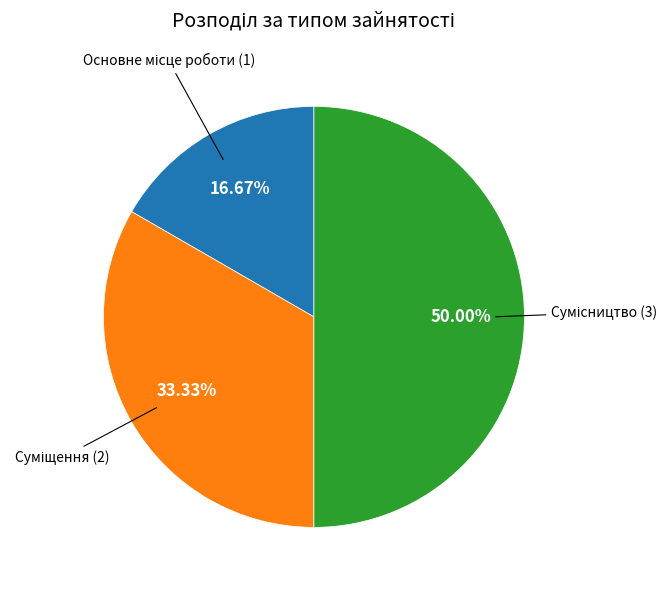

Count the number of slices in the pie.

3